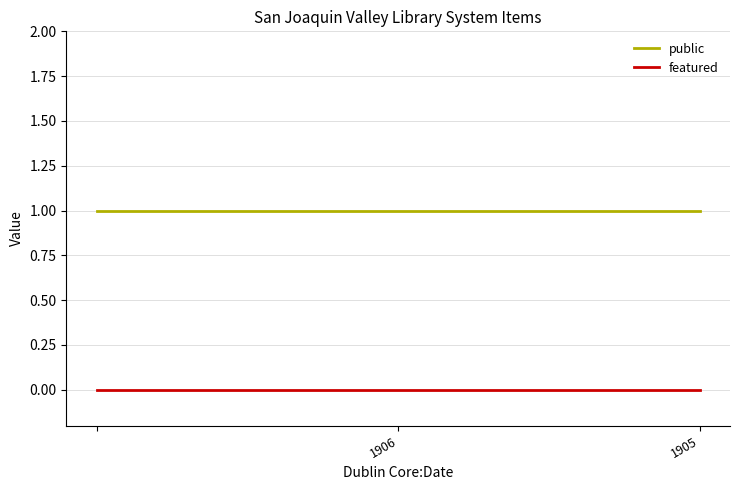

Rank the series by their average value, from highest to lowest.

public, featured